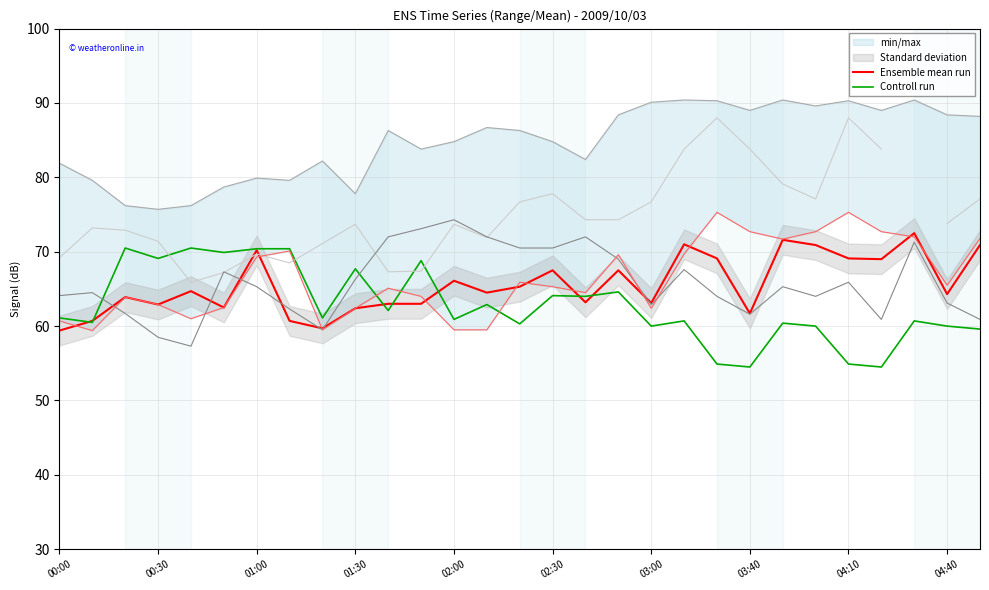

In 4.263 km, how many points are lower than both neighbors (excluding endpoints)?

8